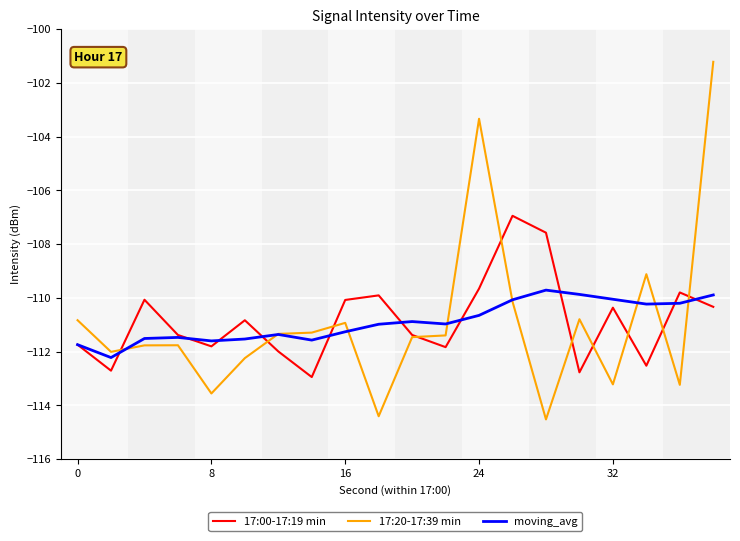

What is the highest value of the moving_avg series?

-109.7